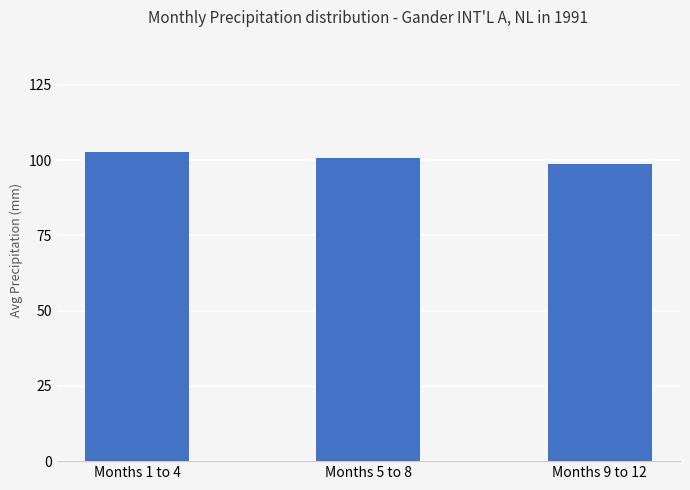

What is the change in value from Months 1 to 4 to Months 9 to 12?

-4.0